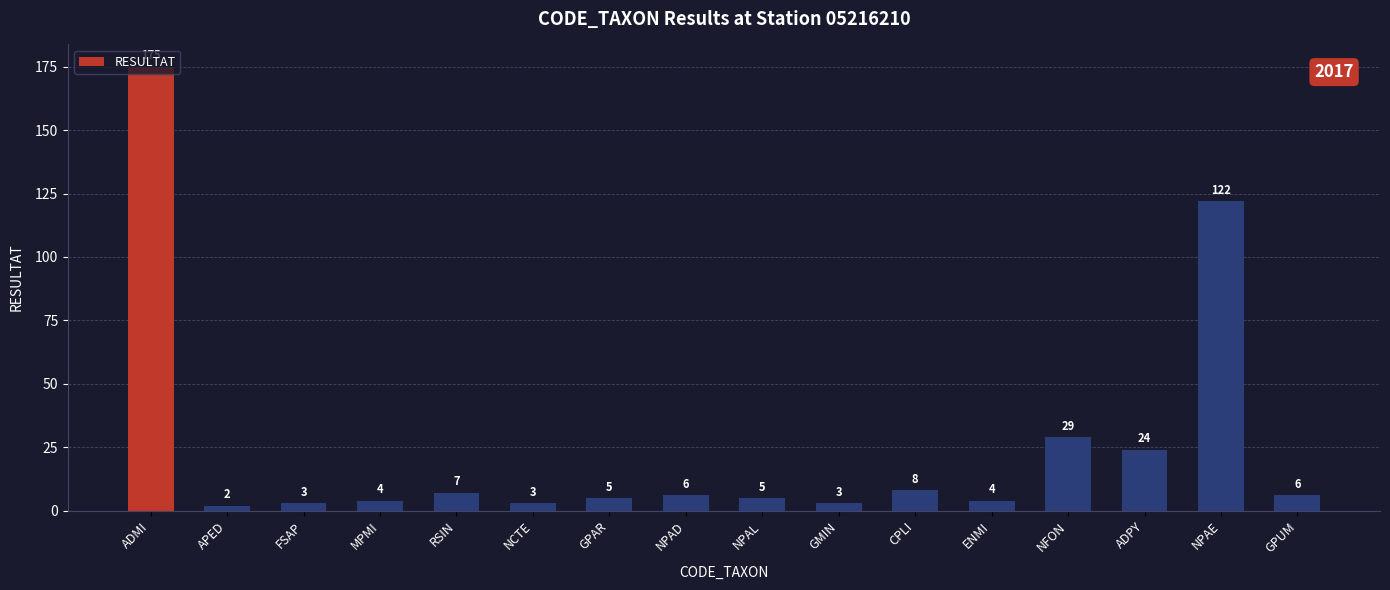

True or false: the data shows 6 at GPUM.

True